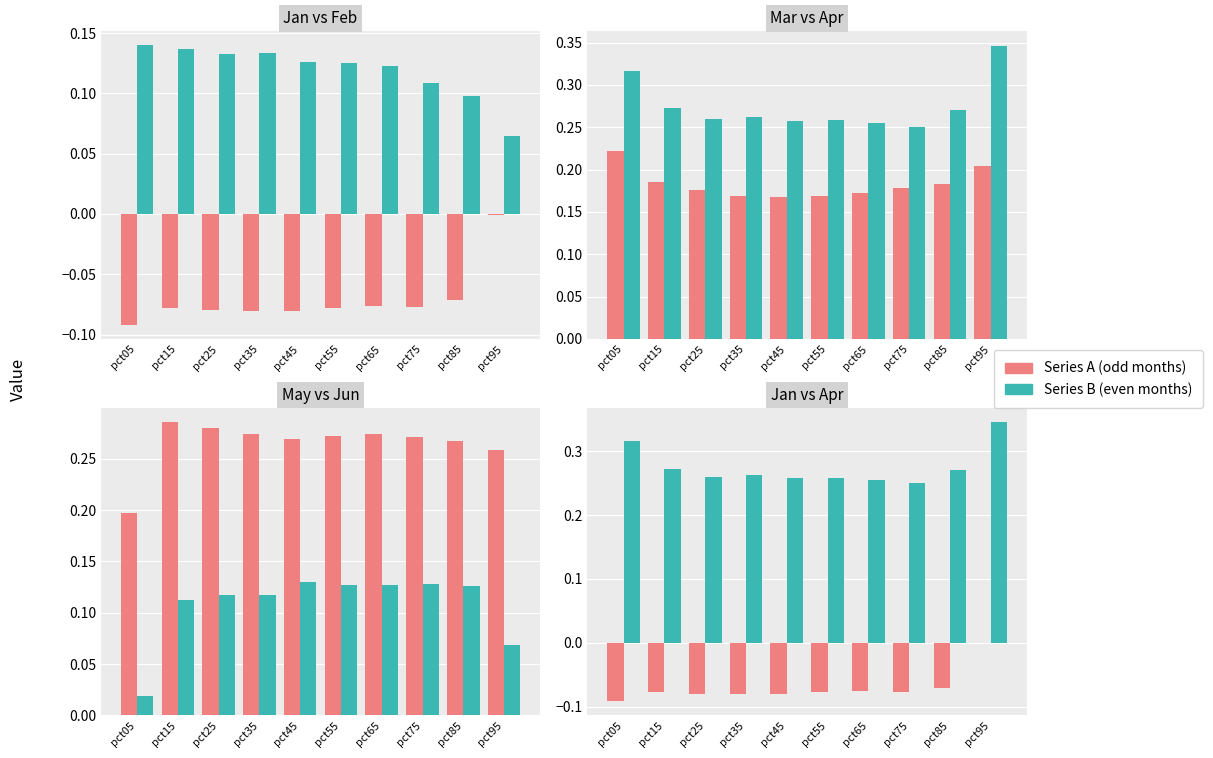

The value of Feb at pct25 is 0.1. True or false?

False